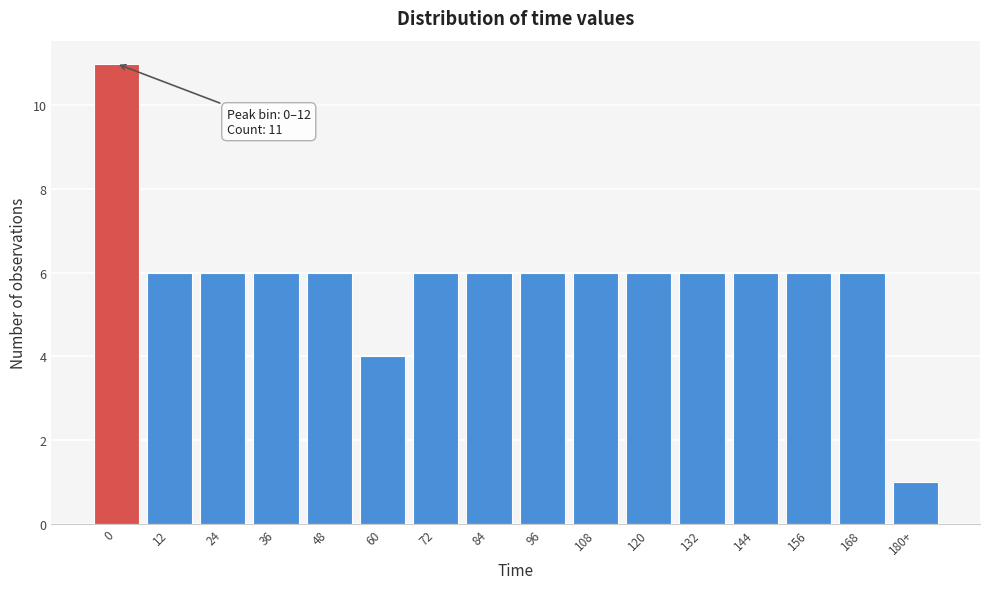

Reading left to right, what are all the values shown in this chart?

11	6	6	6	6	4	6	6	6	6	6	6	6	6	6	1